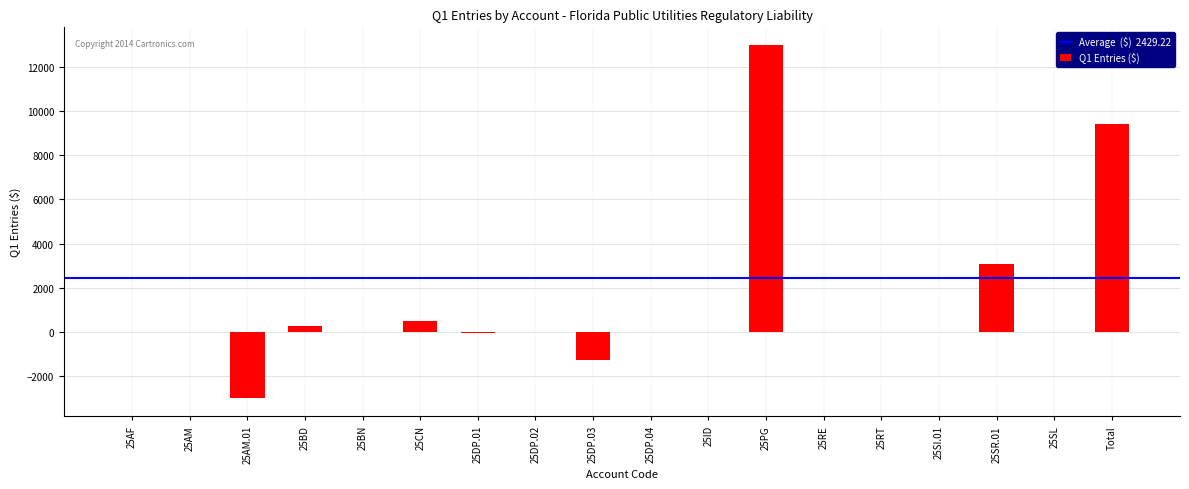

Where is the data nearest to the value 4990?

25SR.01